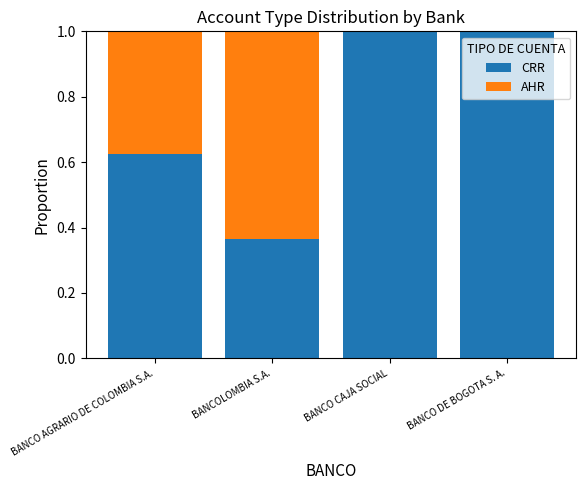

What is the total value across all series at BANCO CAJA SOCIAL?

1.0